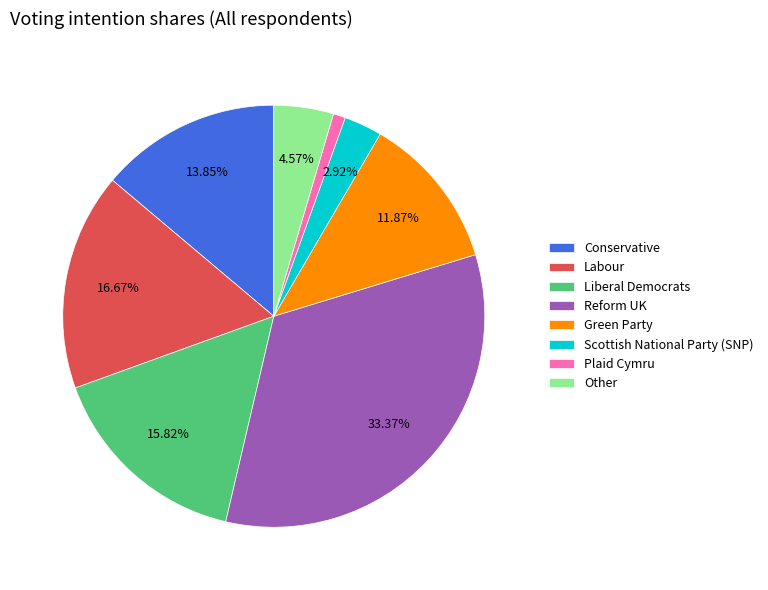

How much of the chart is everything except Liberal Democrats?

84.2%